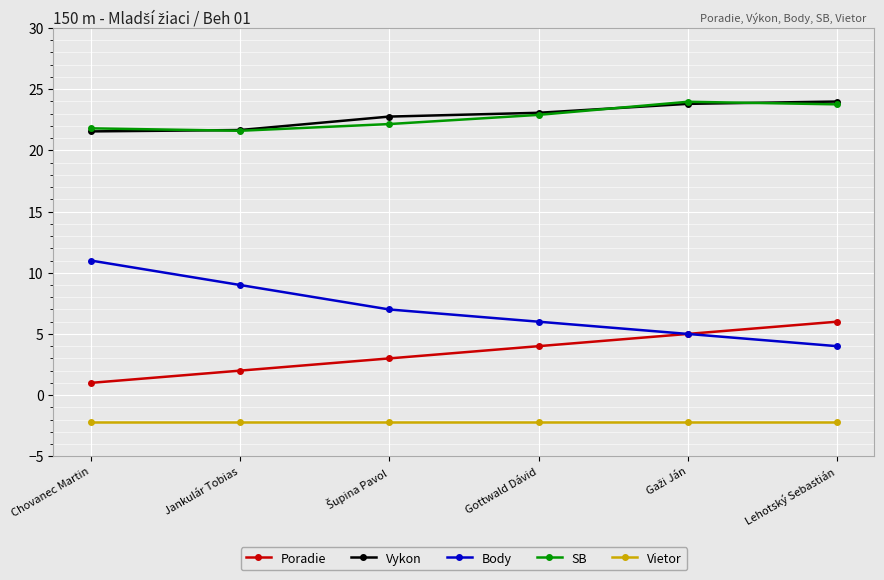

Is it true that Vietor equals -3.8 at Jankulár Tobias?

False